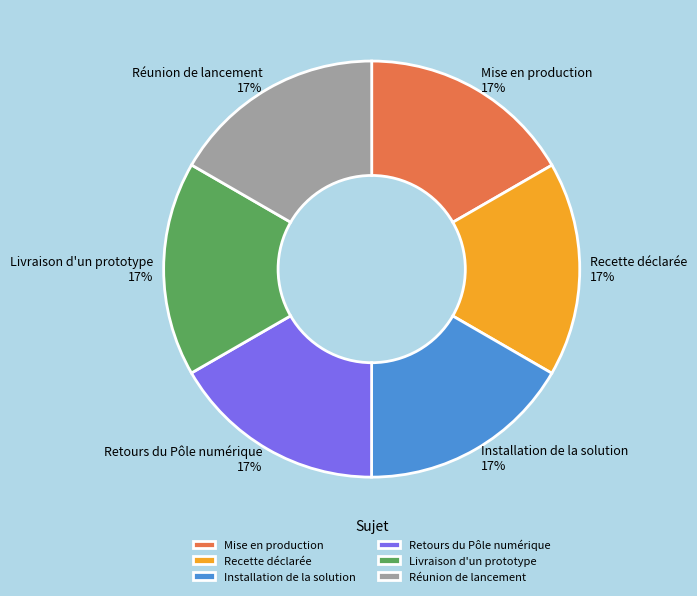

What is the ratio of the value at Recette déclarée to the value at Installation de la solution?

1.0